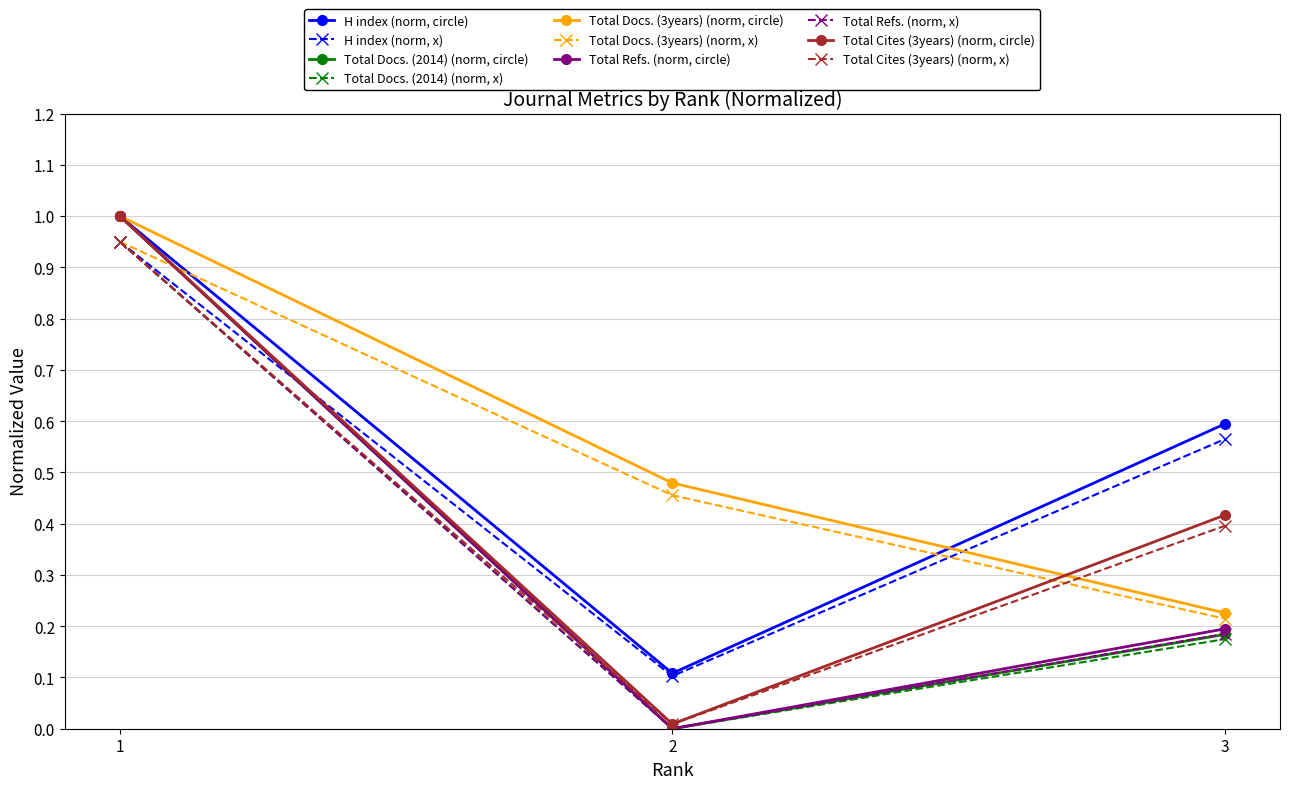

What is the value of the Total Refs. (norm, circle) point at the 1st from the left?

1.0